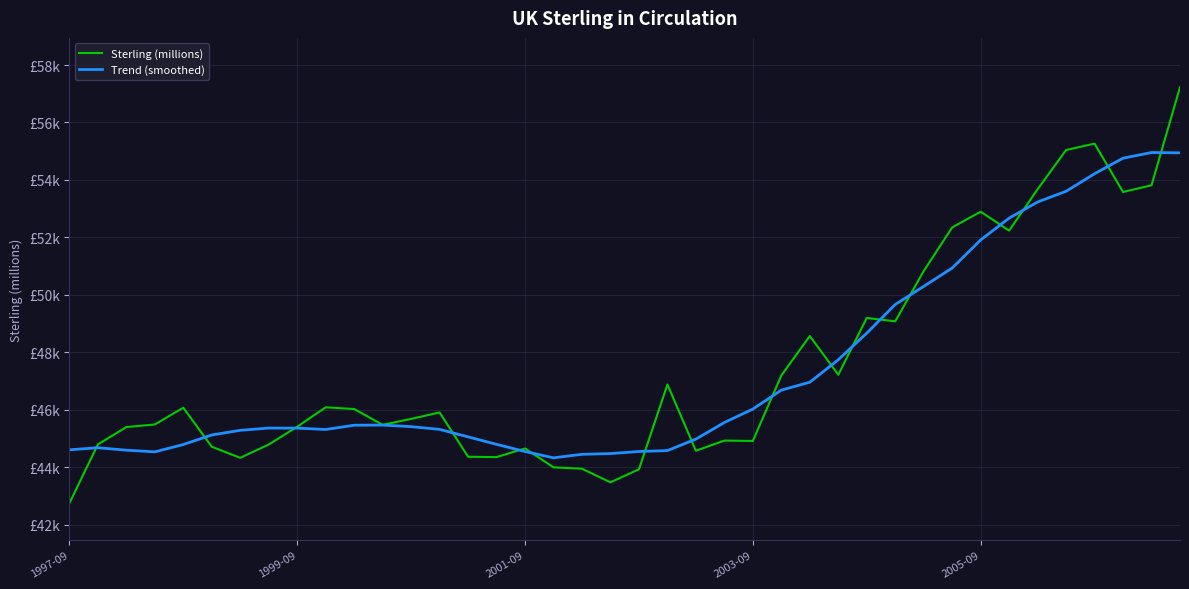

What is the minimum value shown in the chart?

42747